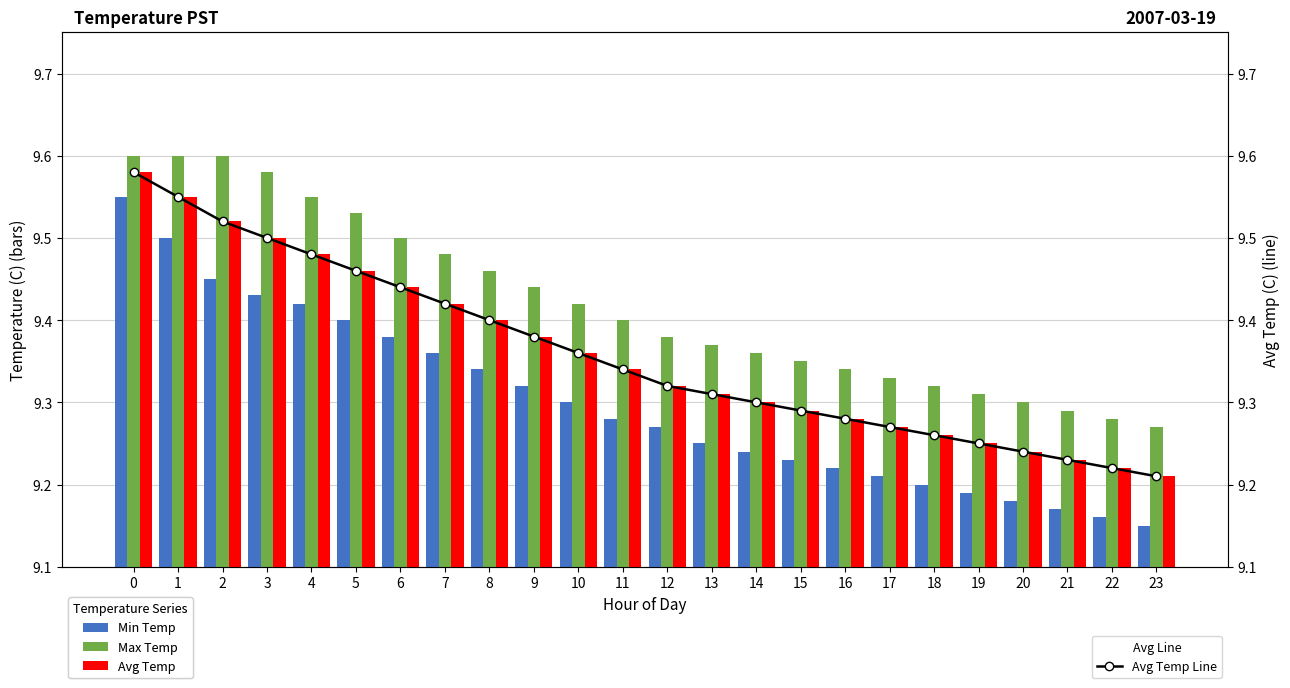

Reading left to right, what are all the values shown in this chart?

Min Temp: 9.6	9.5	9.4	9.4	9.4	9.4	9.4	9.4	9.3	9.3	9.3	9.3	9.3	9.2	9.2	9.2	9.2	9.2	9.2	9.2	9.2	9.2	9.2	9.2
Max Temp: 9.6	9.6	9.6	9.6	9.6	9.5	9.5	9.5	9.5	9.4	9.4	9.4	9.4	9.4	9.4	9.3	9.3	9.3	9.3	9.3	9.3	9.3	9.3	9.3
Avg Temp: 9.6	9.6	9.5	9.5	9.5	9.5	9.4	9.4	9.4	9.4	9.4	9.3	9.3	9.3	9.3	9.3	9.3	9.3	9.3	9.2	9.2	9.2	9.2	9.2
Avg Temp Line: 9.6	9.6	9.5	9.5	9.5	9.5	9.4	9.4	9.4	9.4	9.4	9.3	9.3	9.3	9.3	9.3	9.3	9.3	9.3	9.2	9.2	9.2	9.2	9.2